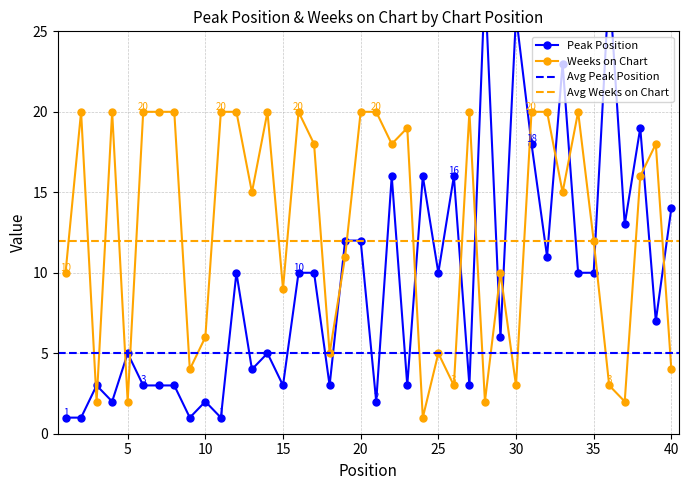

Reading right to left, transcribe all the data shown in this chart.

Peak Position: 14	7	19	13	28	10	10	23	11	18	26	6	28	3	16	10	16	3	16	2	12	12	3	10	10	3	5	4	10	1	2	1	3	3	3	5	2	3	1	1
Weeks on Chart: 4	18	16	2	3	12	20	15	20	20	3	10	2	20	3	5	1	19	18	20	20	11	5	18	20	9	20	15	20	20	6	4	20	20	20	2	20	2	20	10